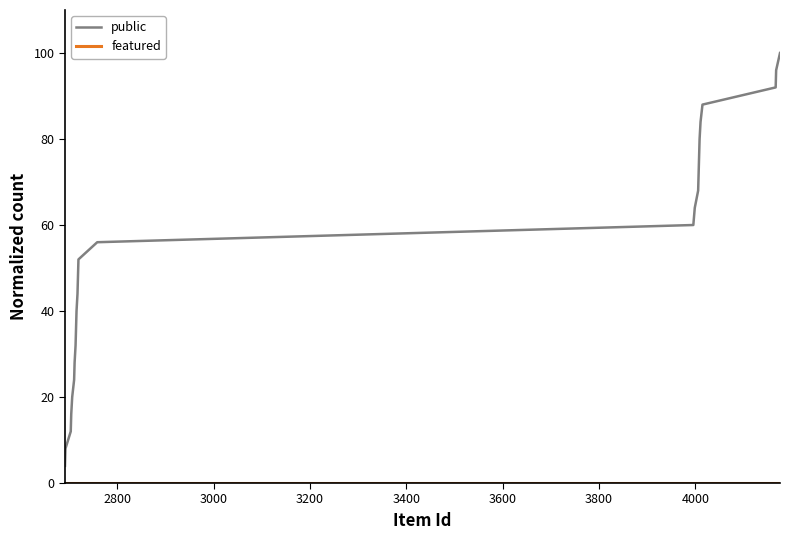

Which series has the largest range (max minus min)?

public